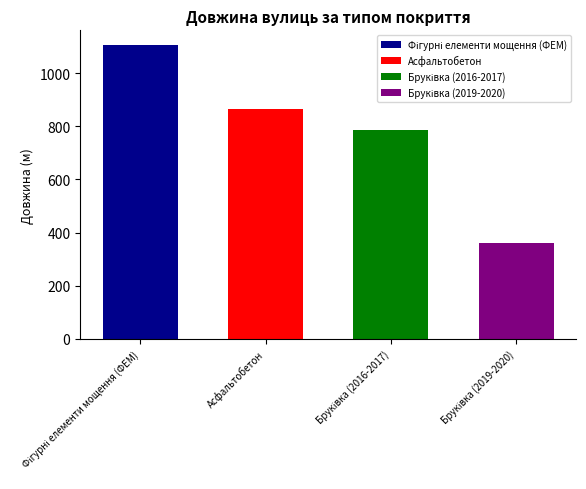

Which label corresponds to the largest value in the chart?

Фігурні елементи мощення (ФЕМ)